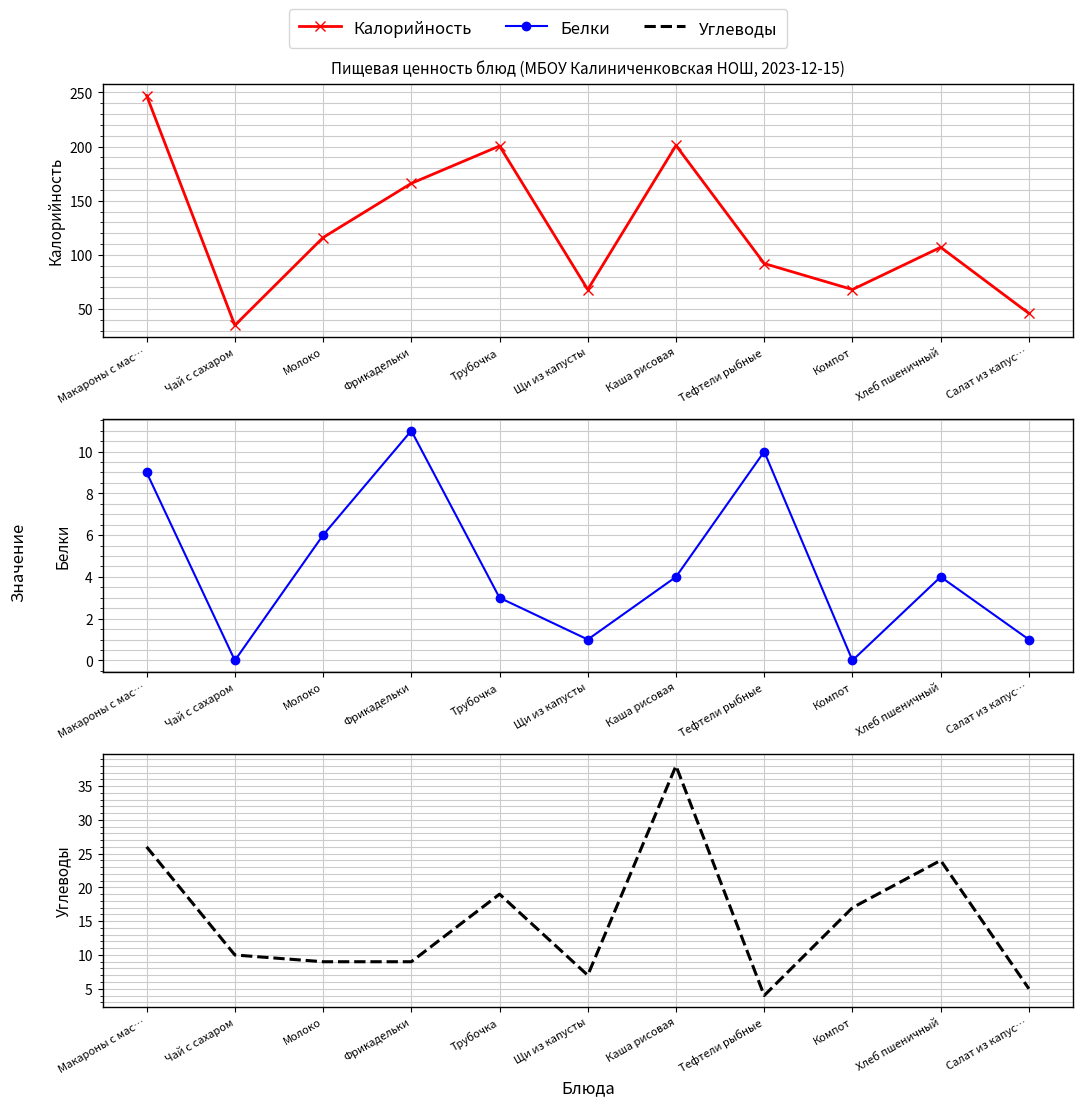

Is this an area chart (filled region under the line)?

No